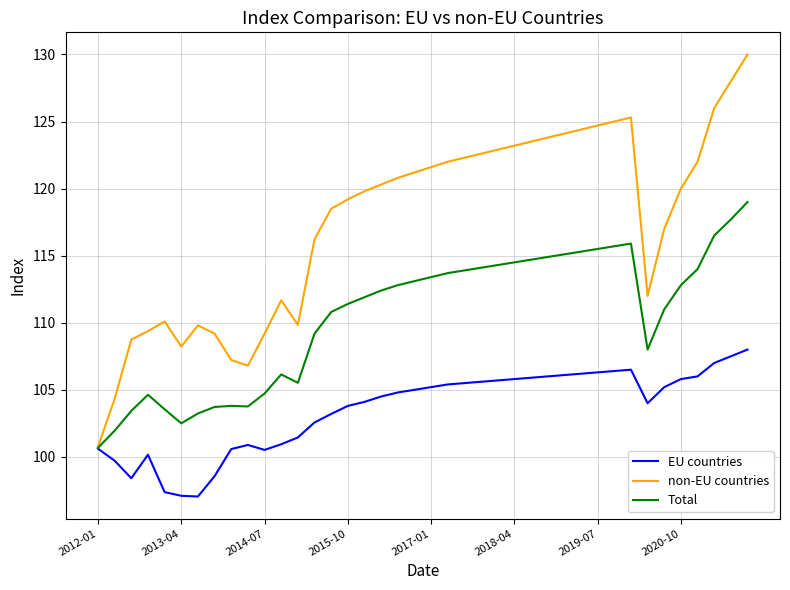

In EU countries, how many points are lower than both neighbors (excluding endpoints)?

4